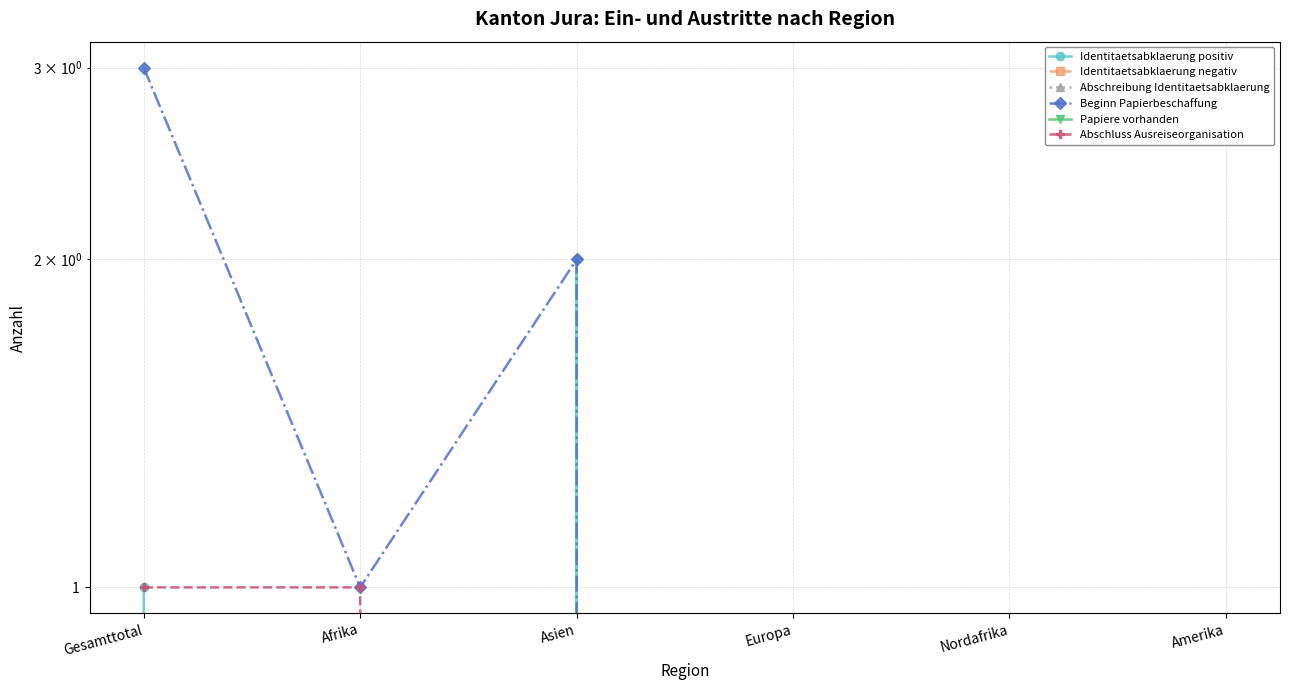

True or false: Beginn Papierbeschaffung and Identitaetsabklaerung positiv intersect in this chart.

False